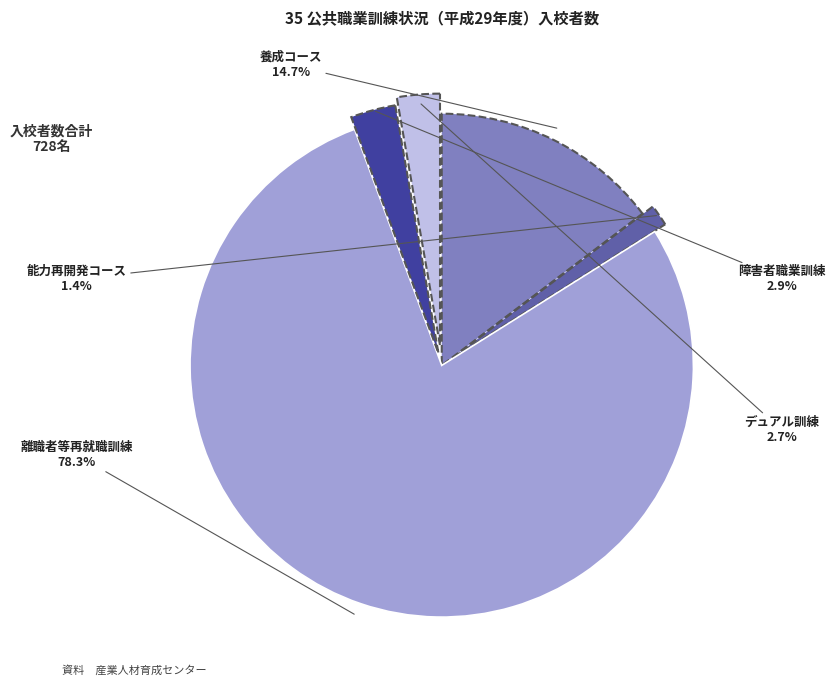

Is it true that デュアル訓練 is 3% of the pie?

True